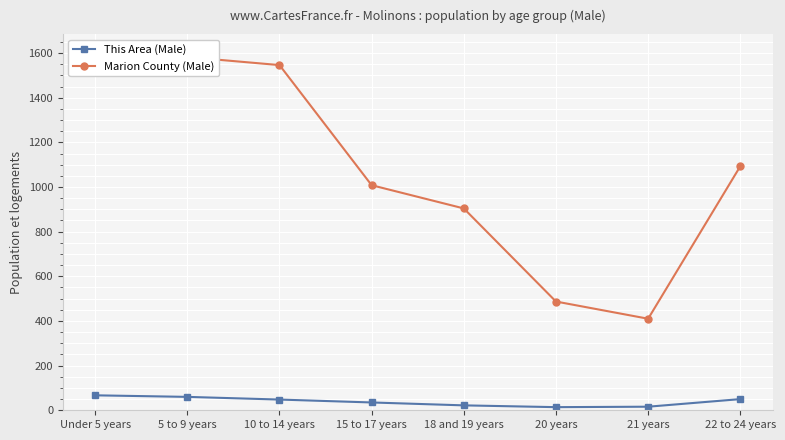

How many data points in This Area (Male) are less than 48?

4